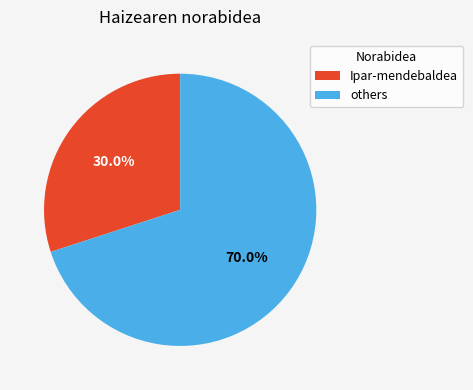

Is there any slice that represents more than half of the pie?

Yes